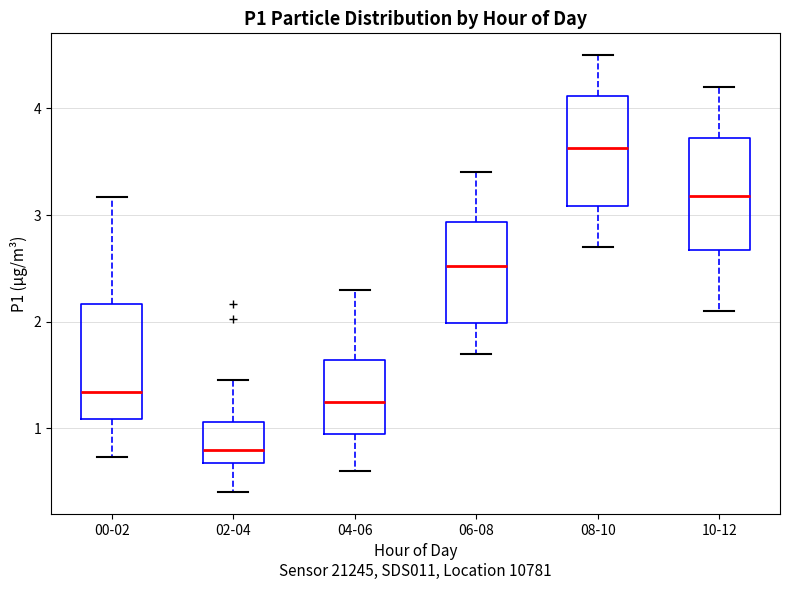

Reading left to right, read every box against the y-axis: the position of its median line, the range the box covers, and the ends of its whiskers. The values are not printed on the chart, so give them approximately, as read against the axis.

00-02: median 1.3, box 1.1 to 2.2, whiskers 0.7 to 3.2
02-04: median 0.8, box 0.7 to 1.1, whiskers 0.4 to 1.5
04-06: median 1.3, box 0.9 to 1.6, whiskers 0.6 to 2.3
06-08: median 2.5, box 2.0 to 2.9, whiskers 1.7 to 3.4
08-10: median 3.6, box 3.1 to 4.1, whiskers 2.7 to 4.5
10-12: median 3.2, box 2.7 to 3.7, whiskers 2.1 to 4.2